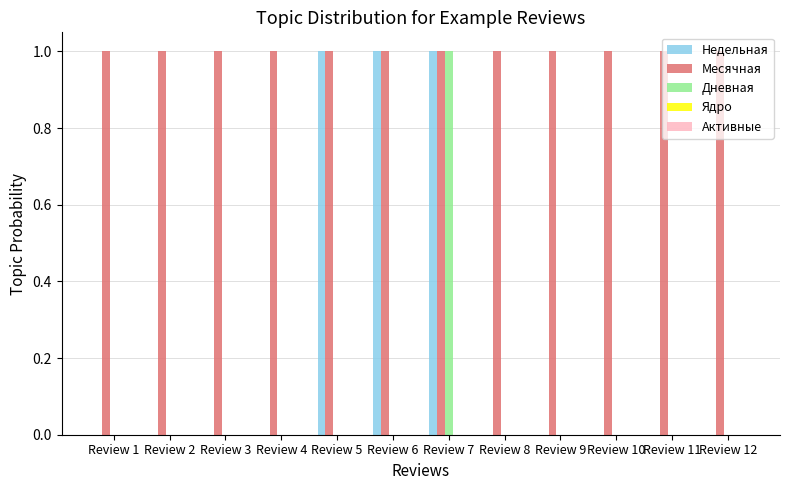

Is the value of Дневная at Review 6 greater than the value of Месячная at Review 6?

No